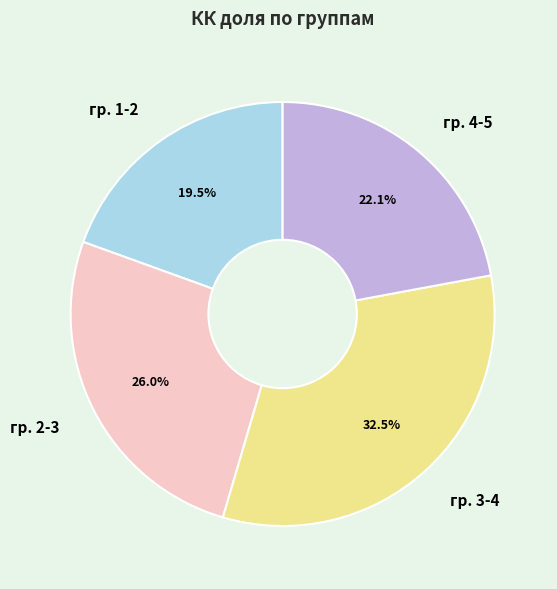

How many segments does this pie chart have?

4